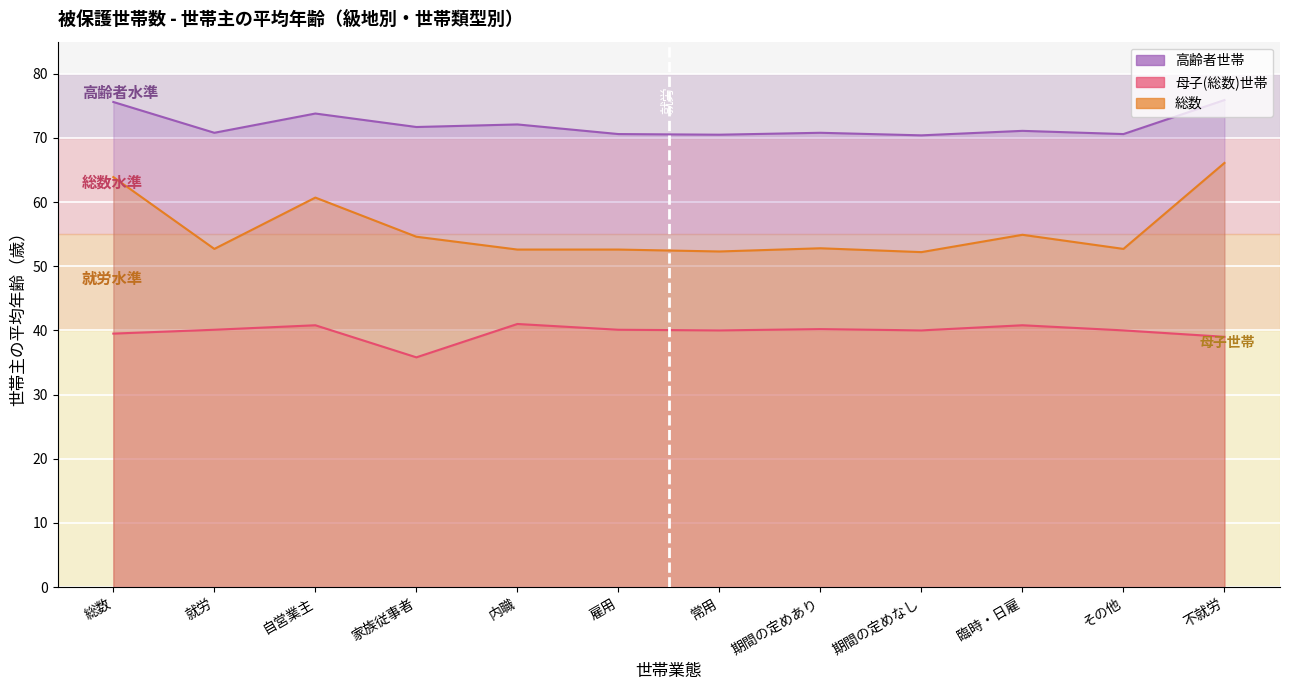

What position from the left is 家族従事者?

4